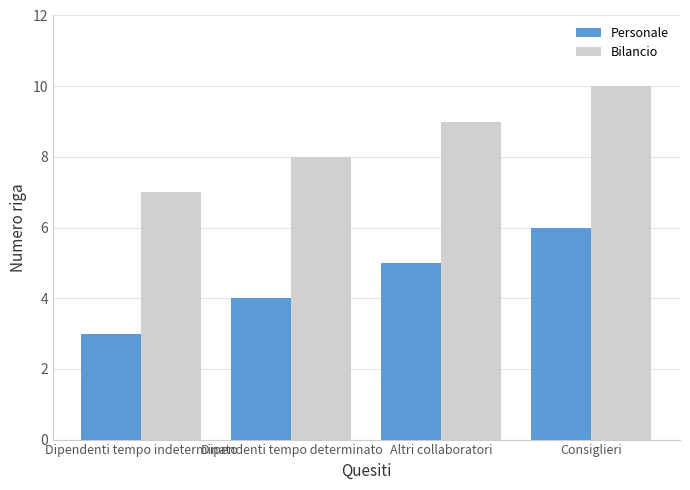

List the series in order of their overall mean, lowest first.

Personale, Bilancio